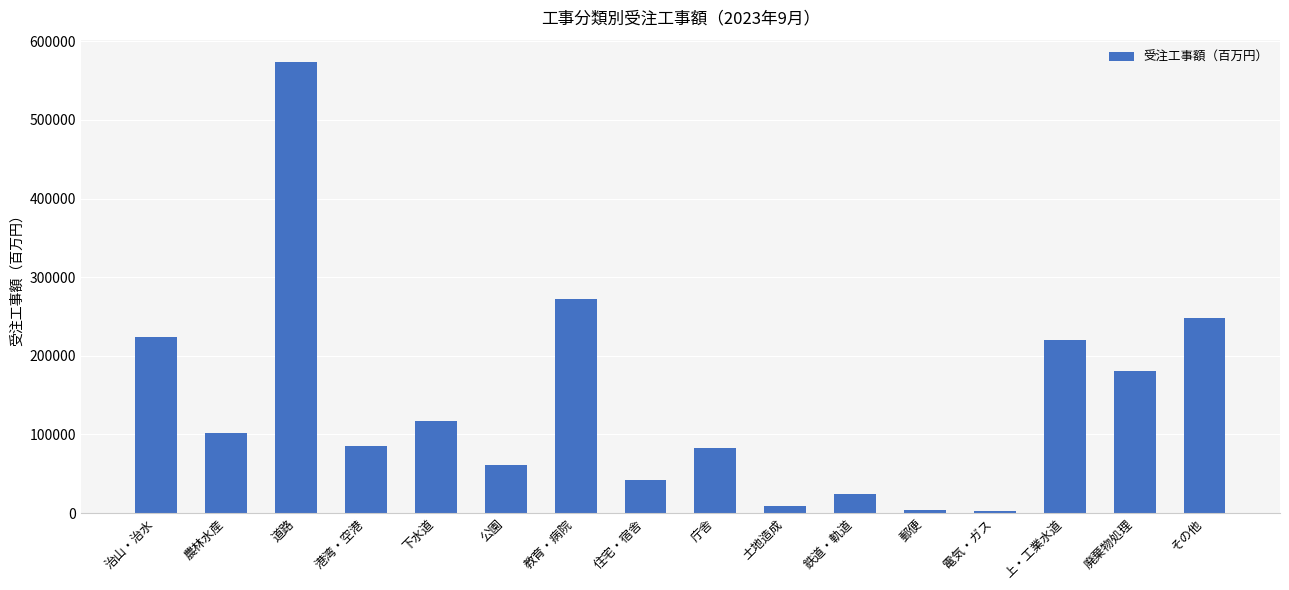

At which label is the value closest to 287854?

教育・病院